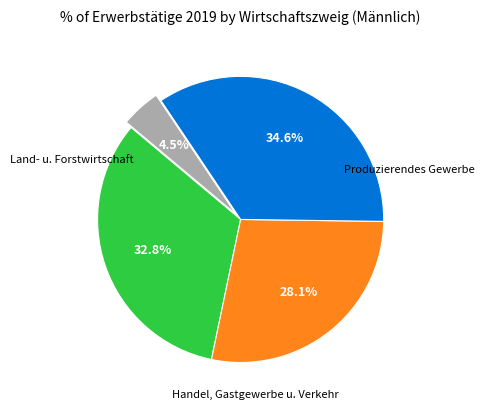

Count the number of slices in the pie.

4